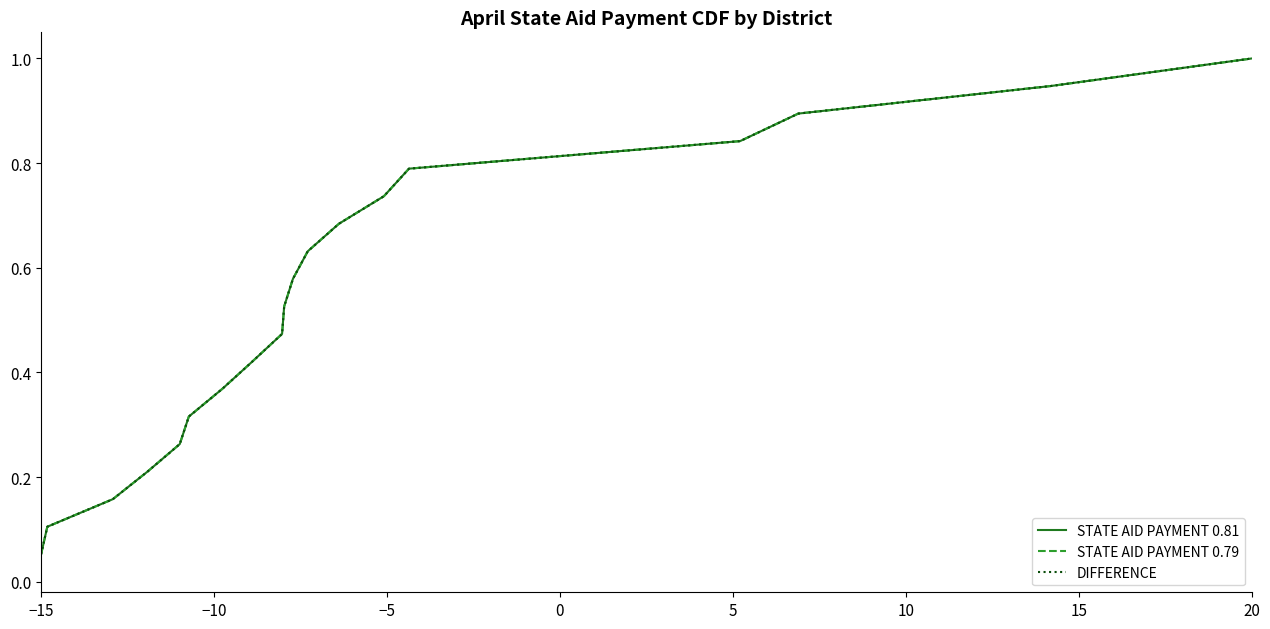

What is the highest value of the STATE AID PAYMENT 0.81 series?

1.0